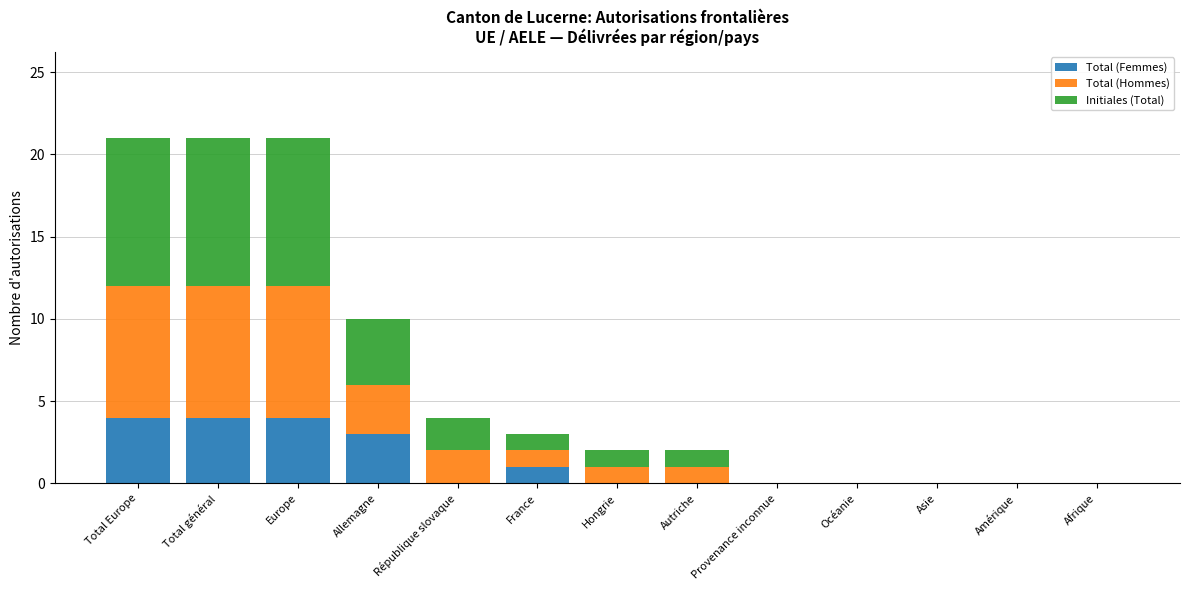

True or false: Total (Femmes) has a value of 4 at Allemagne.

False